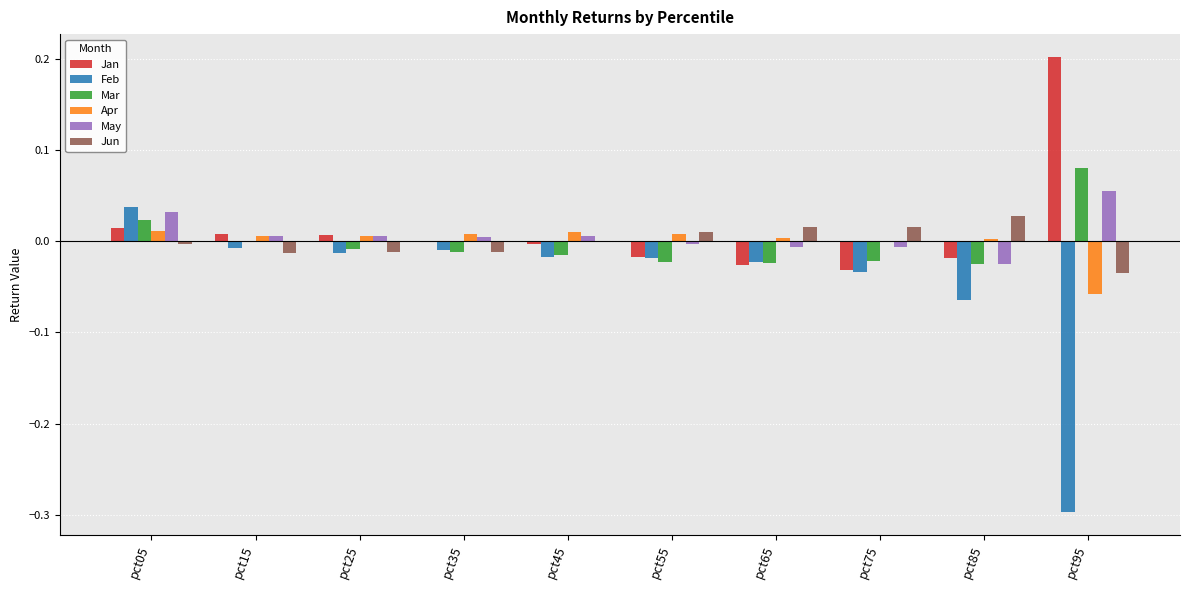

How many data points does each series have?

10